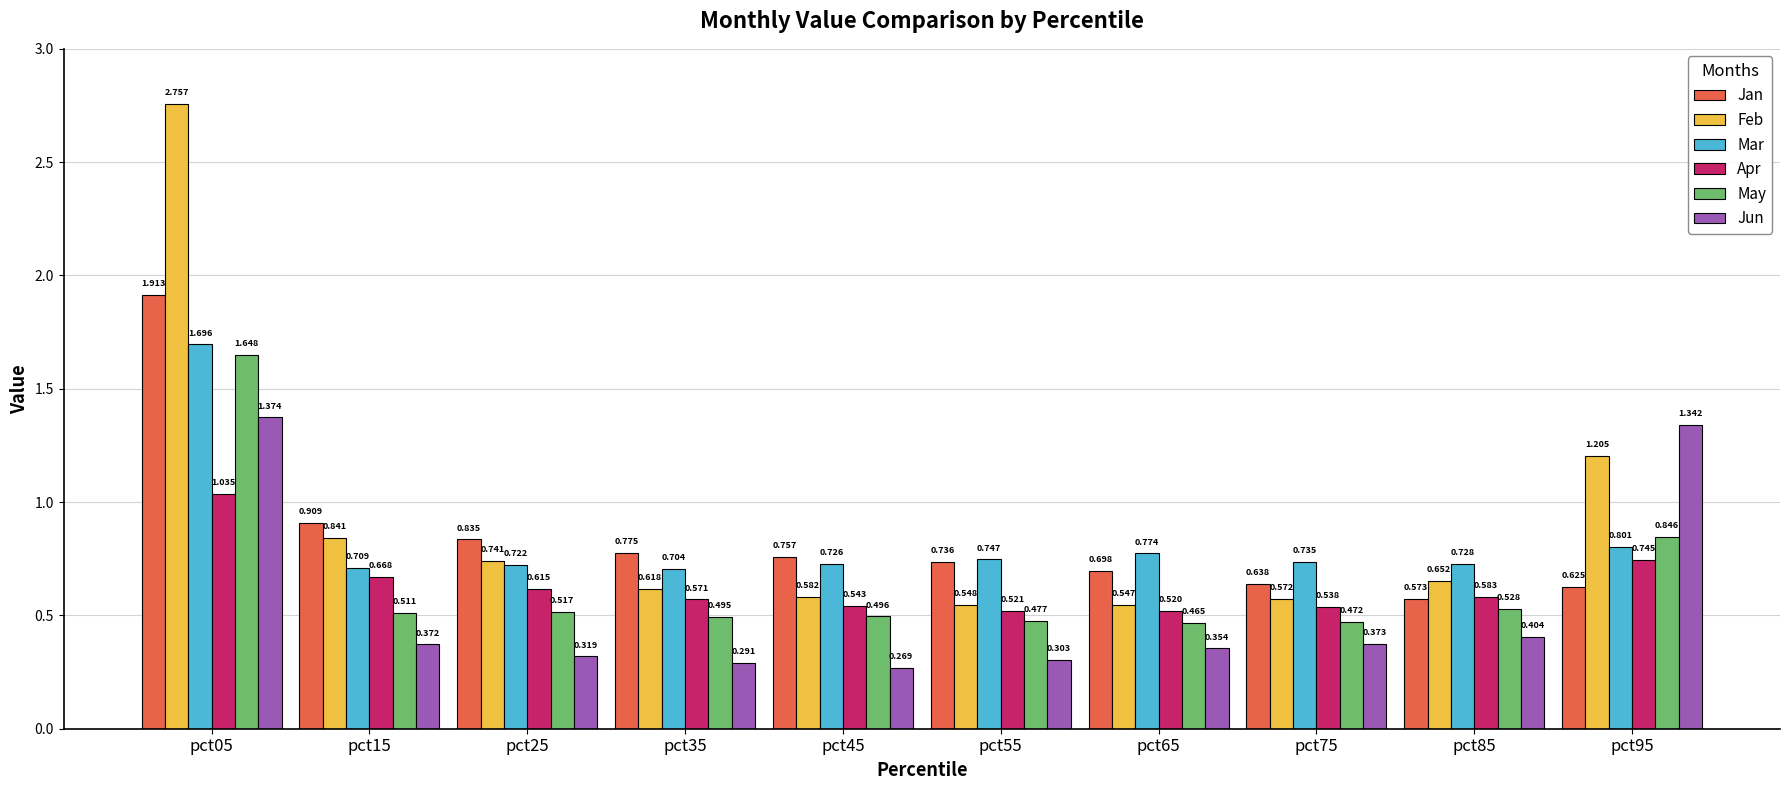

Rank the series at pct65 from lowest to highest value.

Jun, May, Apr, Feb, Jan, Mar